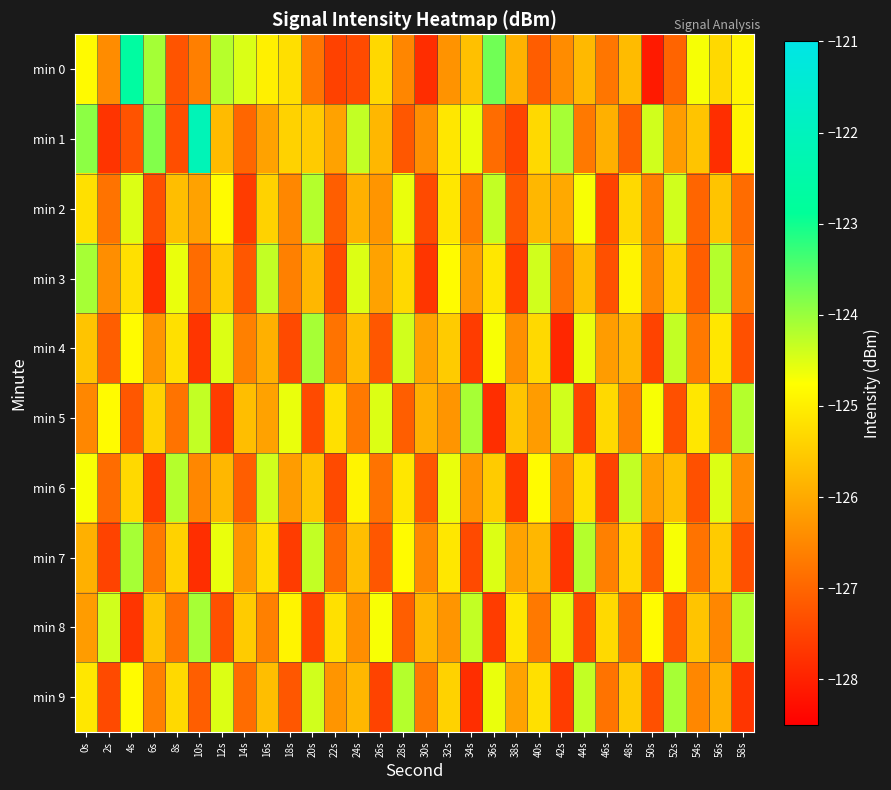

At how many categories does at least one series exceed -123?

2